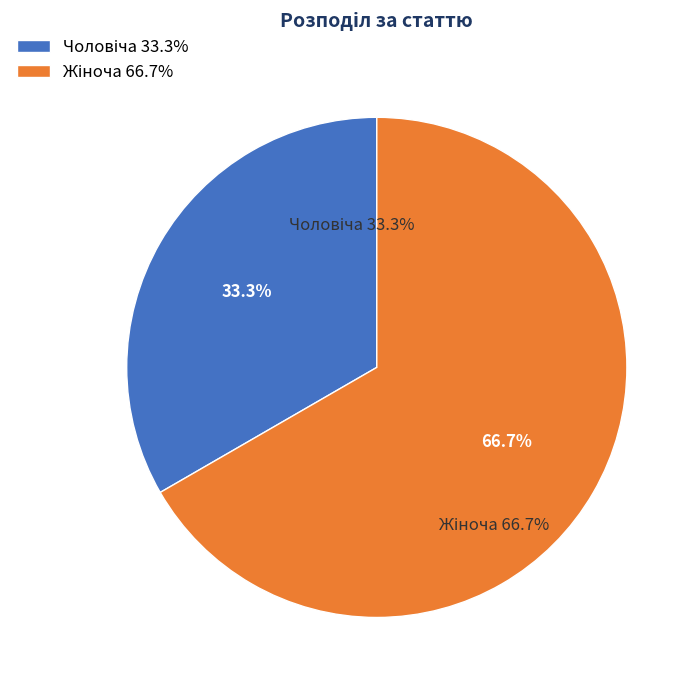

To the nearest percent, what is the average slice percentage?

50%